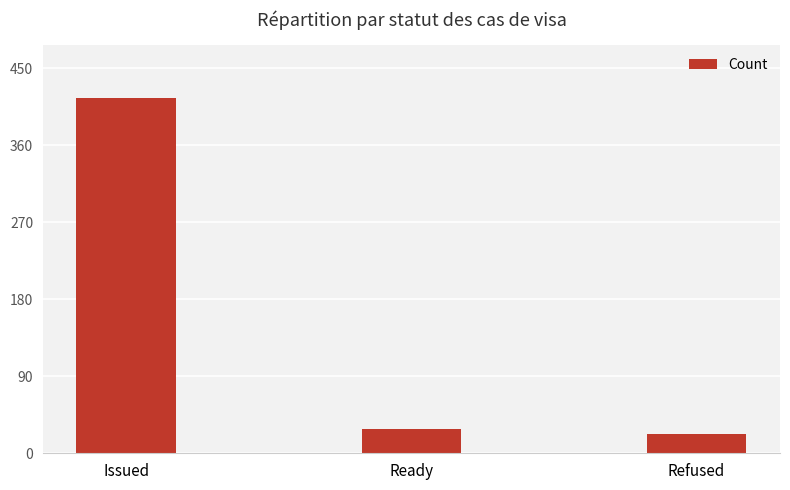

The chart shows a value of 22 at Refused. True or false?

True